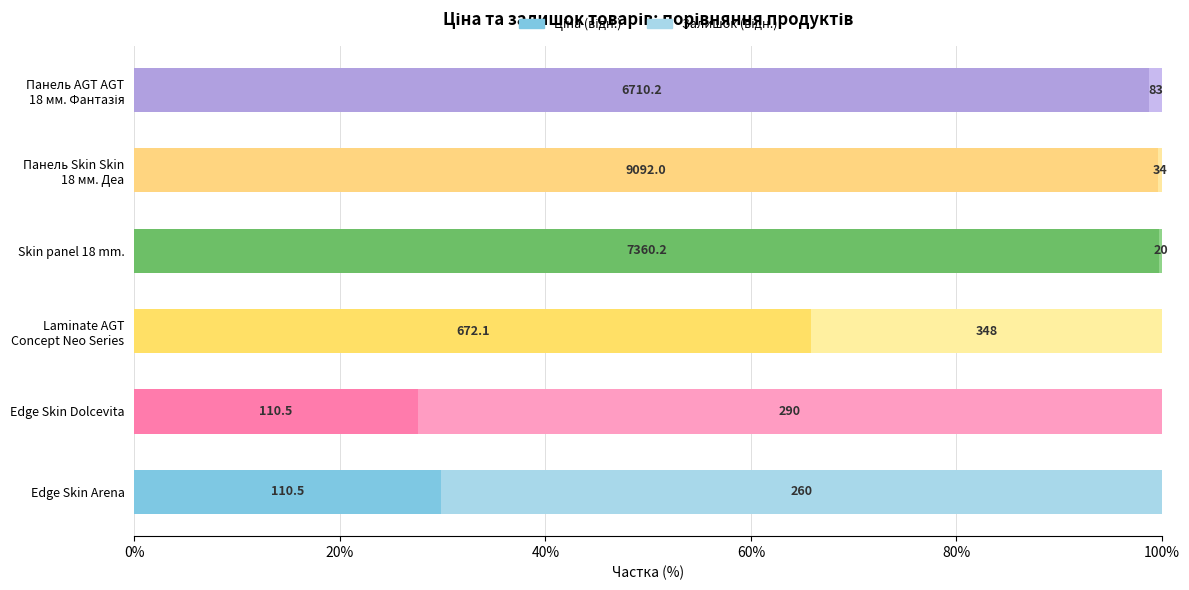

Are the bars horizontal?

Yes